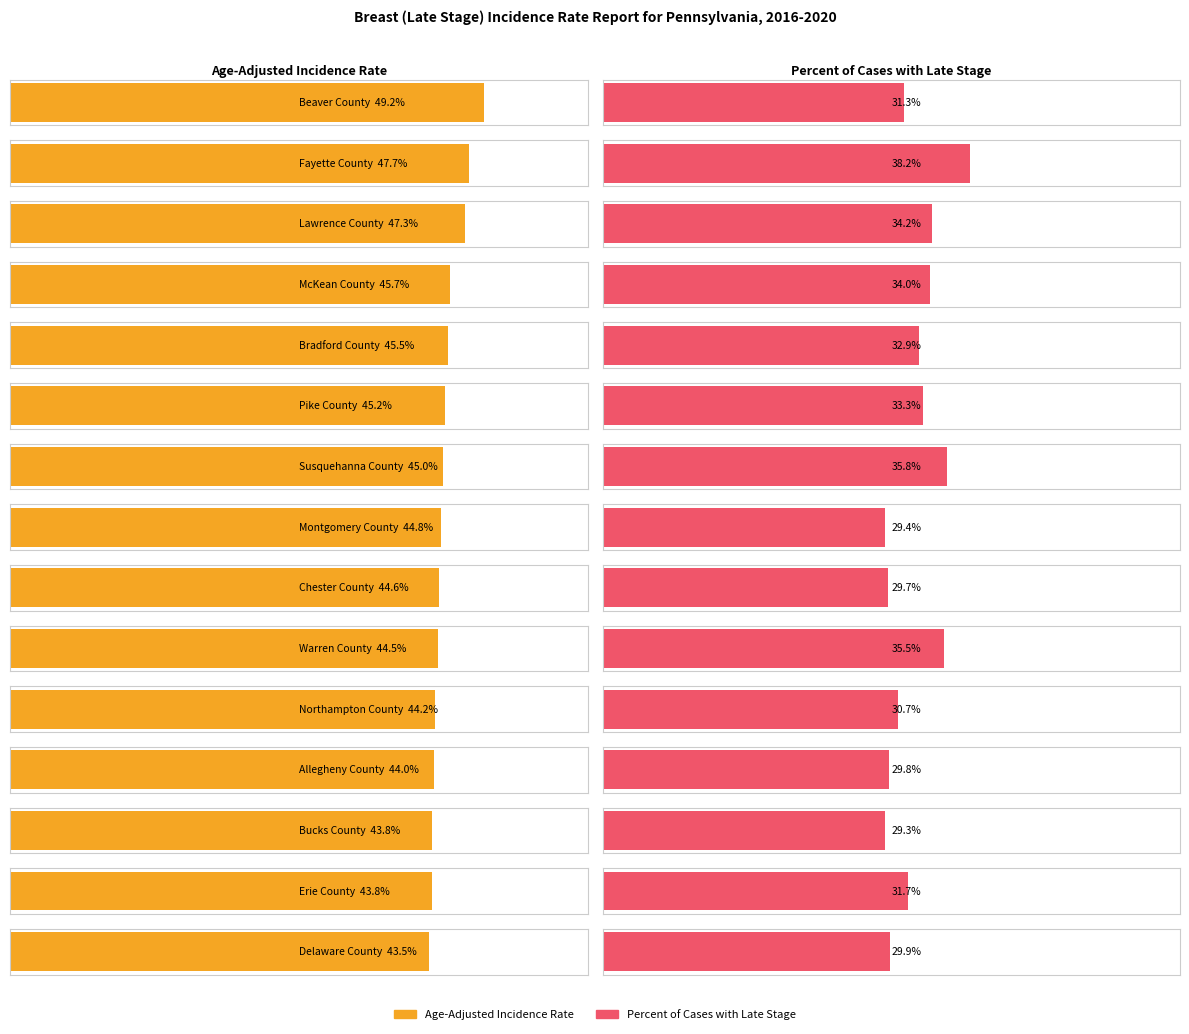

Which series changed the most between Lawrence County and Bradford County?

Age-Adjusted Incidence Rate